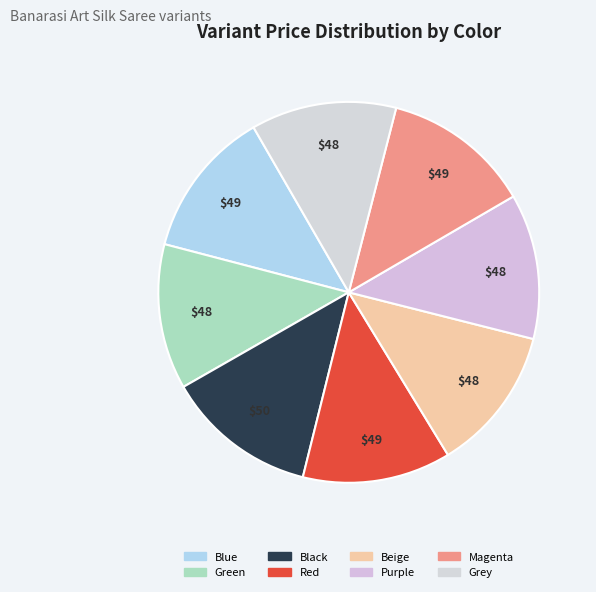

Between Green and Black, which is larger?

Black